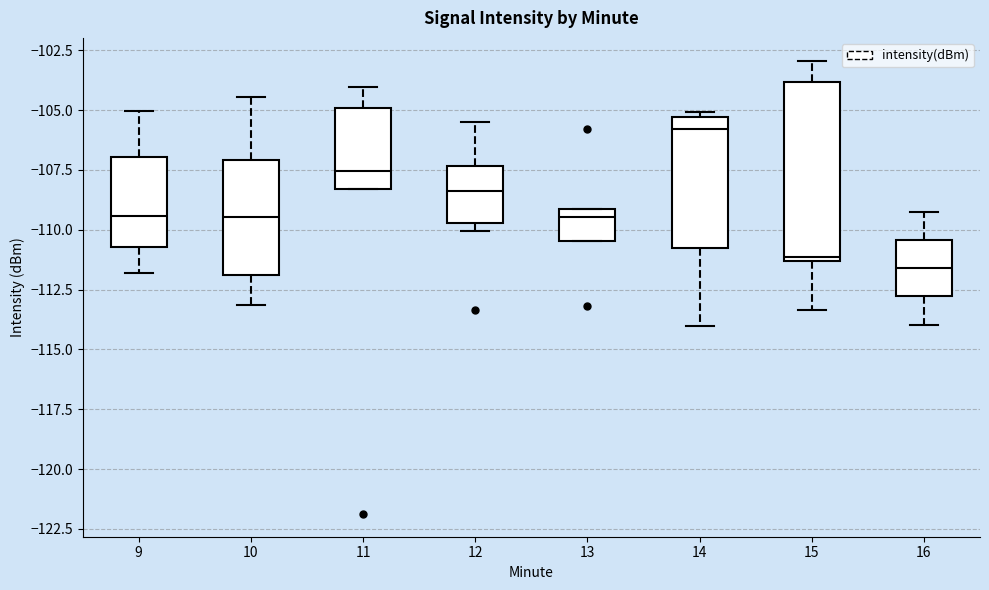

Reading left to right, read every box against the y-axis: the position of its median line, the range the box covers, and the ends of its whiskers. The values are not printed on the chart, so give them approximately, as read against the axis.

9: median -109.5, box -110.5 to -107.0, whiskers -112.0 to -105.0
10: median -109.5, box -112.0 to -107.0, whiskers -113.0 to -104.5
11: median -107.5, box -108.5 to -105.0, whiskers -108.5 to -104.0
12: median -108.5, box -109.5 to -107.5, whiskers -110.0 to -105.5
13: median -109.5, box -110.5 to -109.0, whiskers -110.5 to -109.0
14: median -106.0, box -110.5 to -105.5, whiskers -114.0 to -105.0
15: median -111.0, box -111.5 to -104.0, whiskers -113.5 to -103.0
16: median -111.5, box -113.0 to -110.5, whiskers -114.0 to -109.5